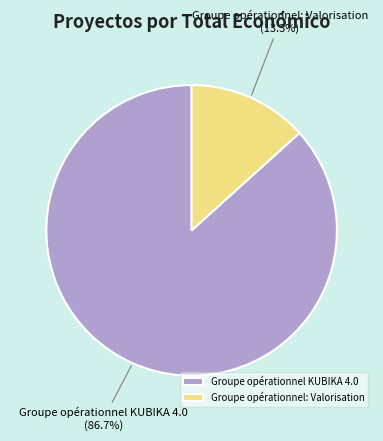

What is the majority slice?

Groupe opérationnel KUBIKA 4.0